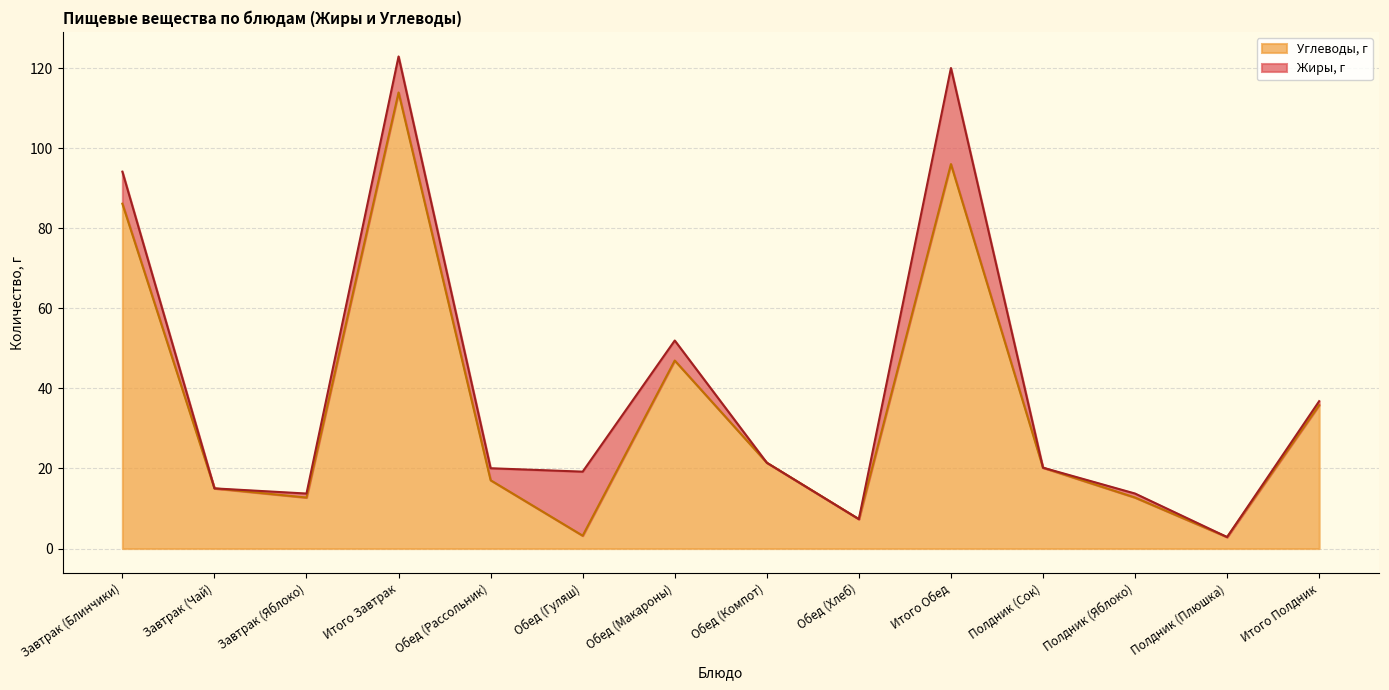

What is the value of the 1st point from the left?

86.1